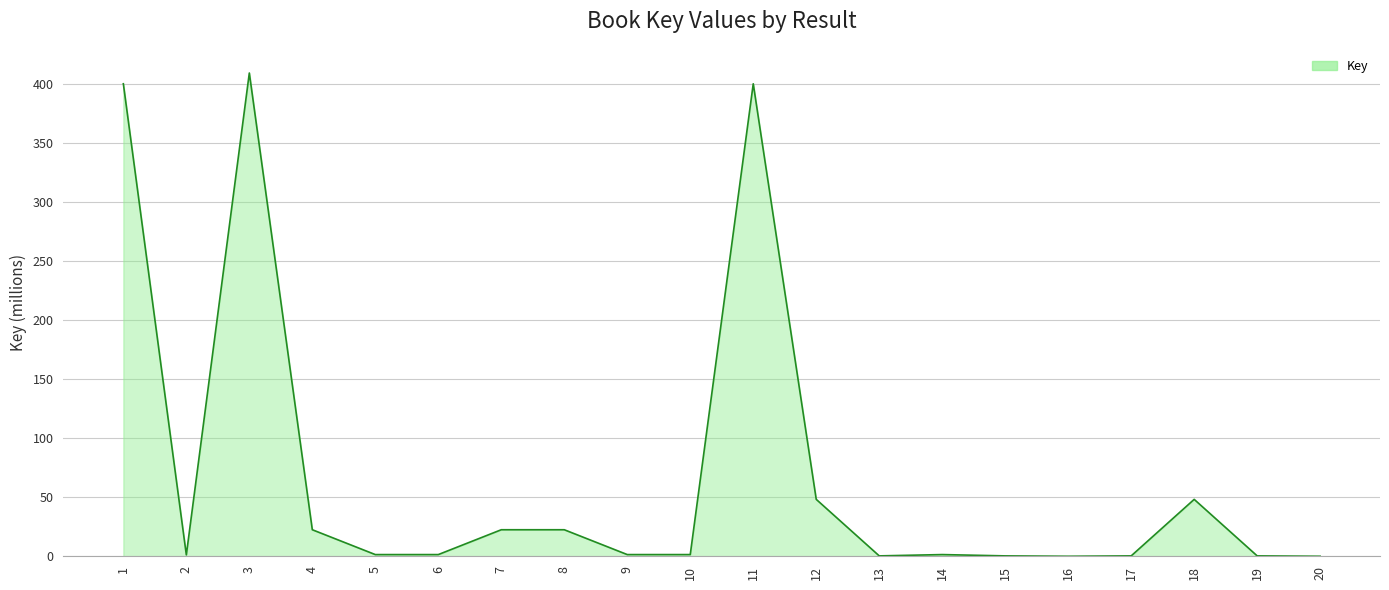

What is the maximum value shown in the chart?

409.4